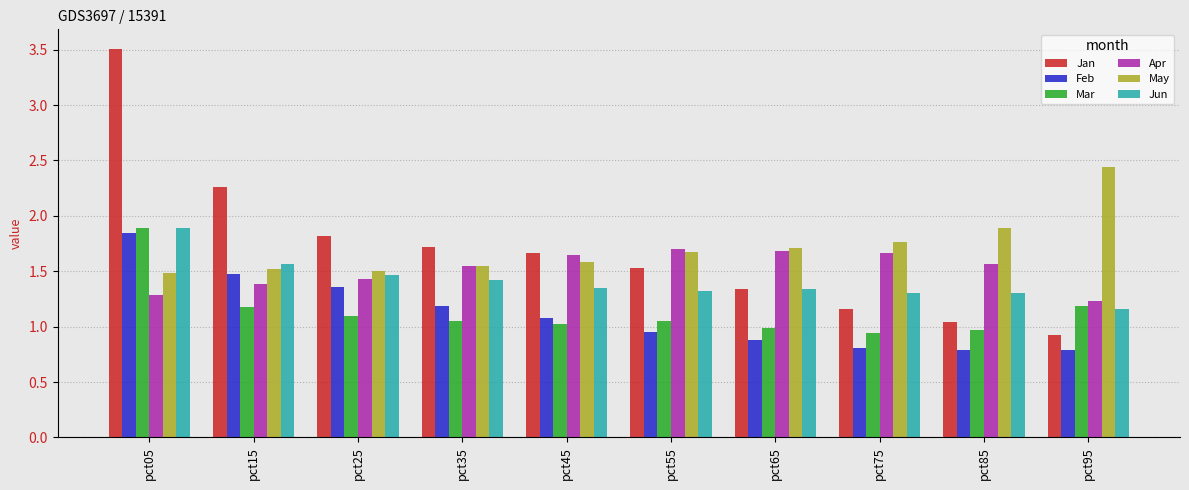

Does the chart contain stacked bars?

No